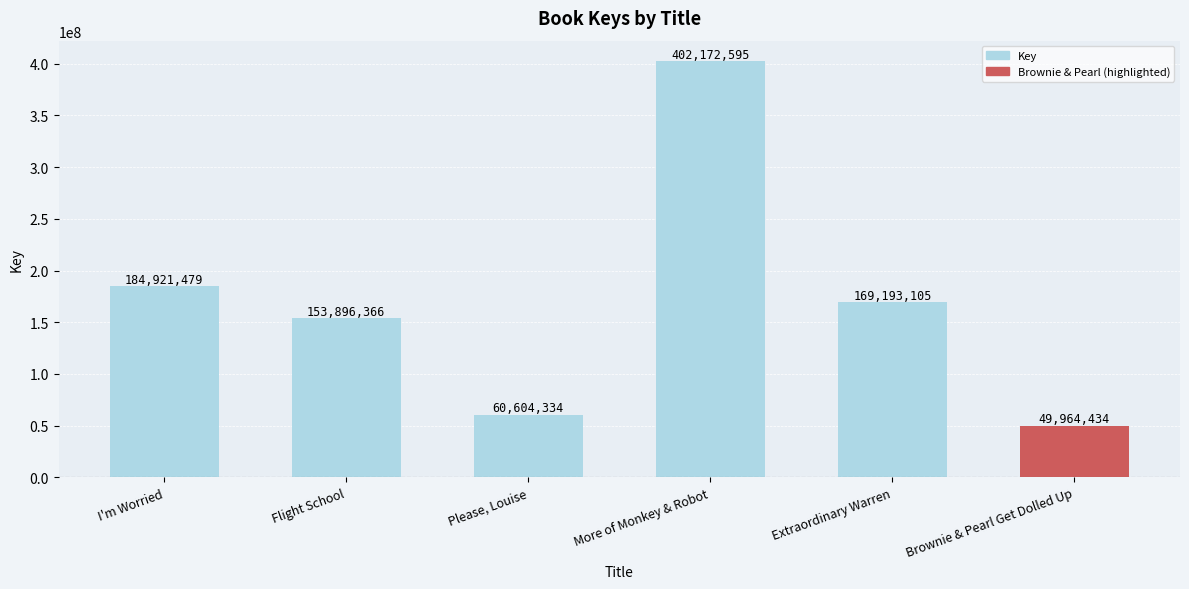

What is the sum of the values at Brownie & Pearl Get Dolled Up and More of Monkey & Robot?

452137029